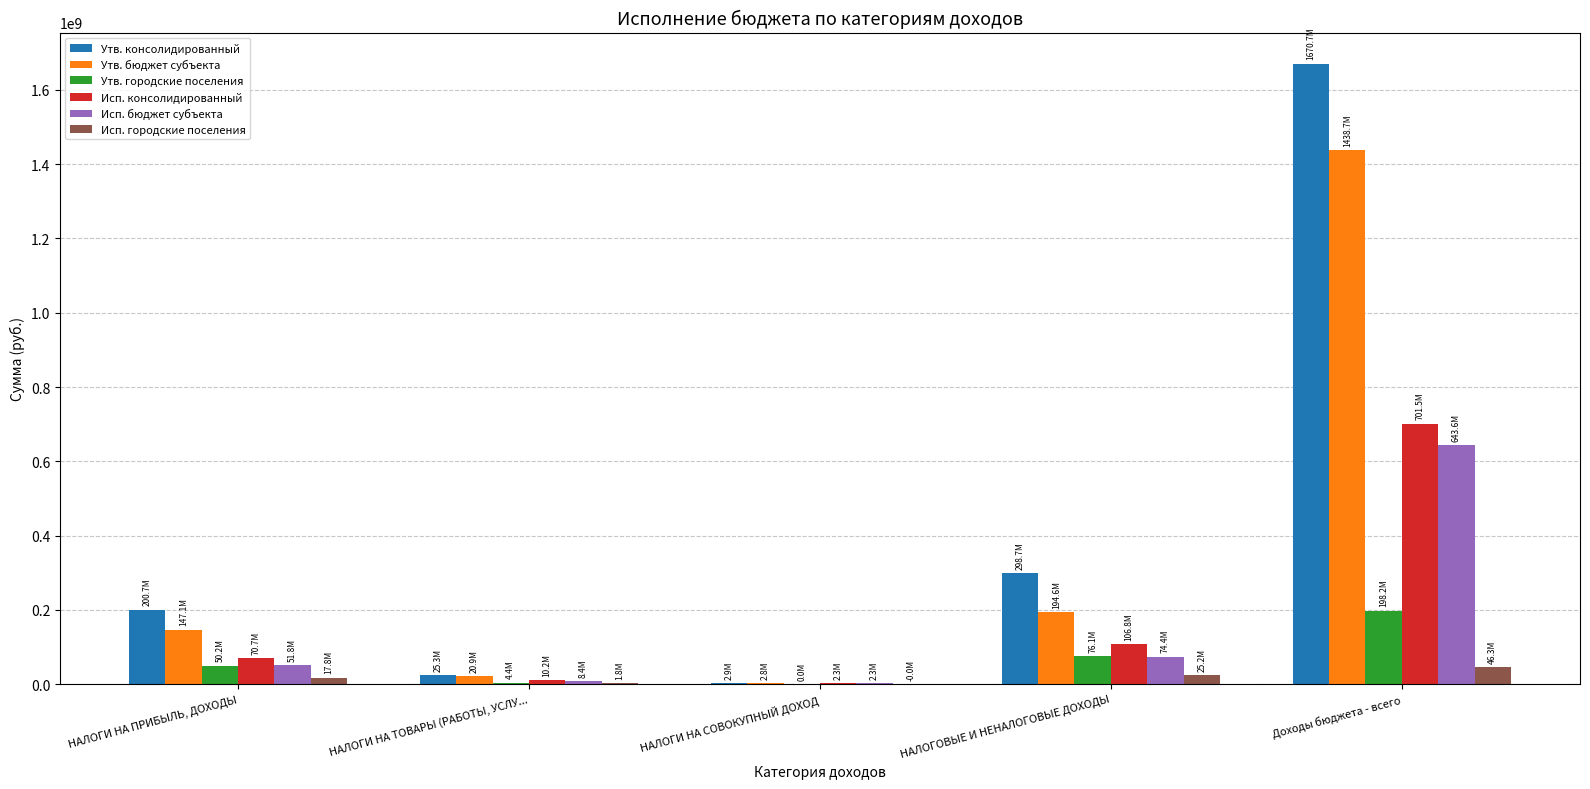

Are the bars grouped side by side (vs. stacked)?

Yes